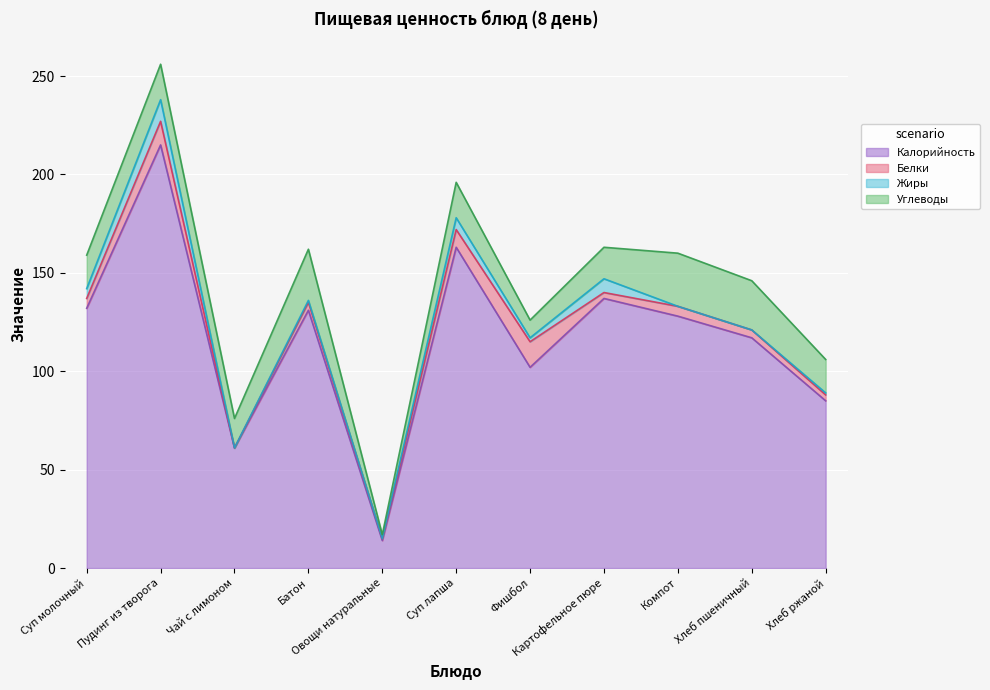

How many lines are shown in the chart?

4